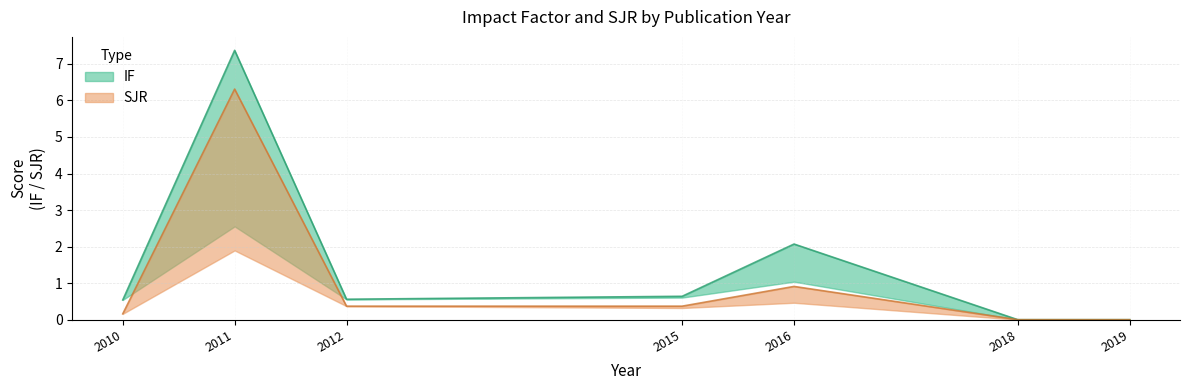

Is it true that SJR equals 0.0 at 2019?

True